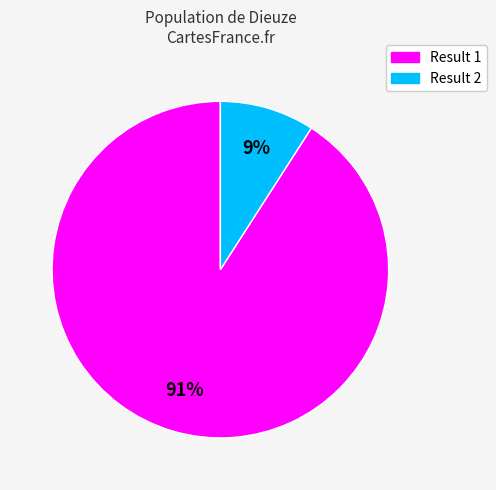

Does any single category account for the majority?

Yes